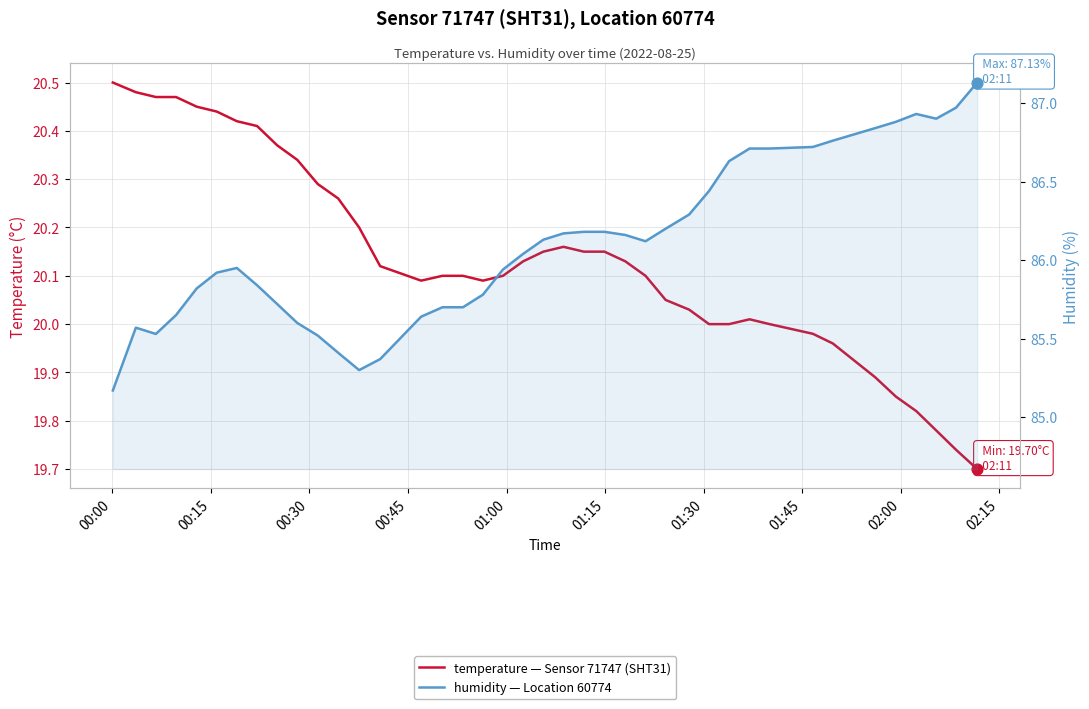

Is the value of temperature at 17 greater than the value of humidity at 36?

No